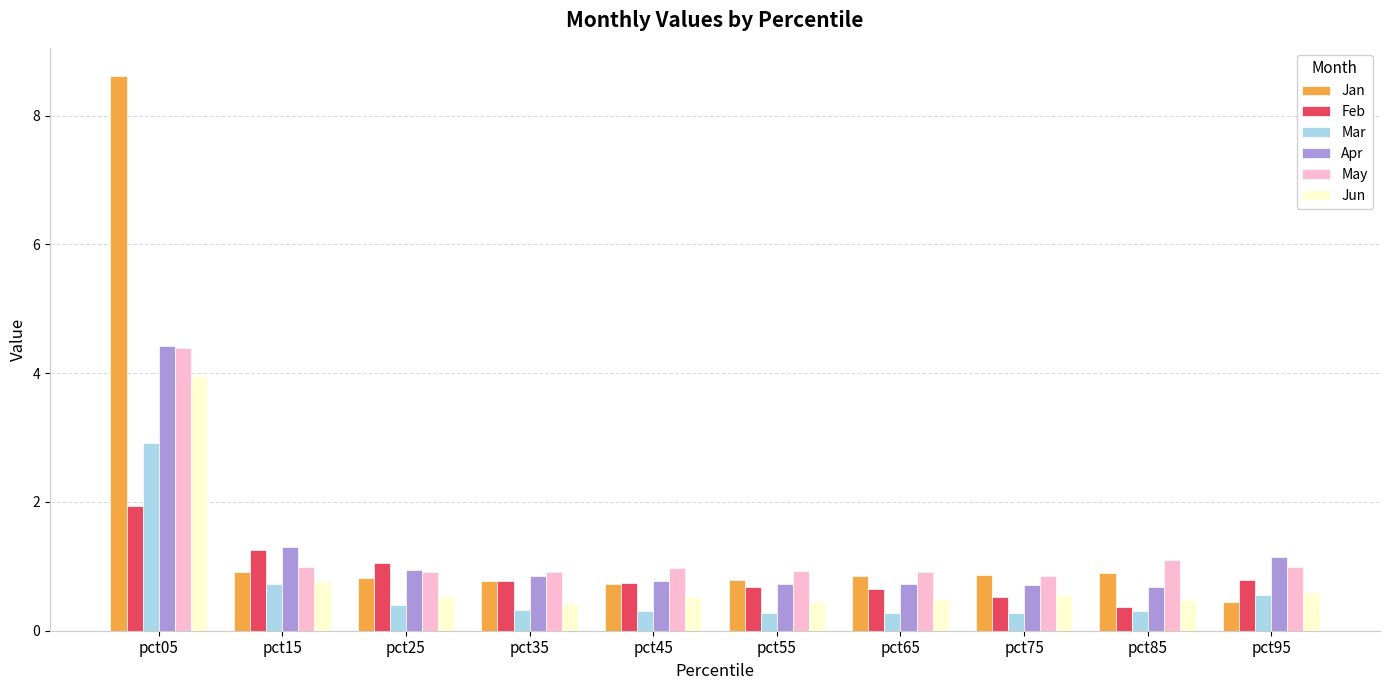

Which series has the largest range (max minus min)?

Jan